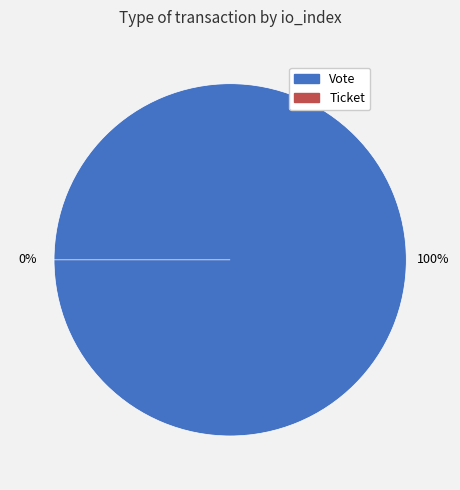

What percentage do Vote and Ticket together represent?

100.0%